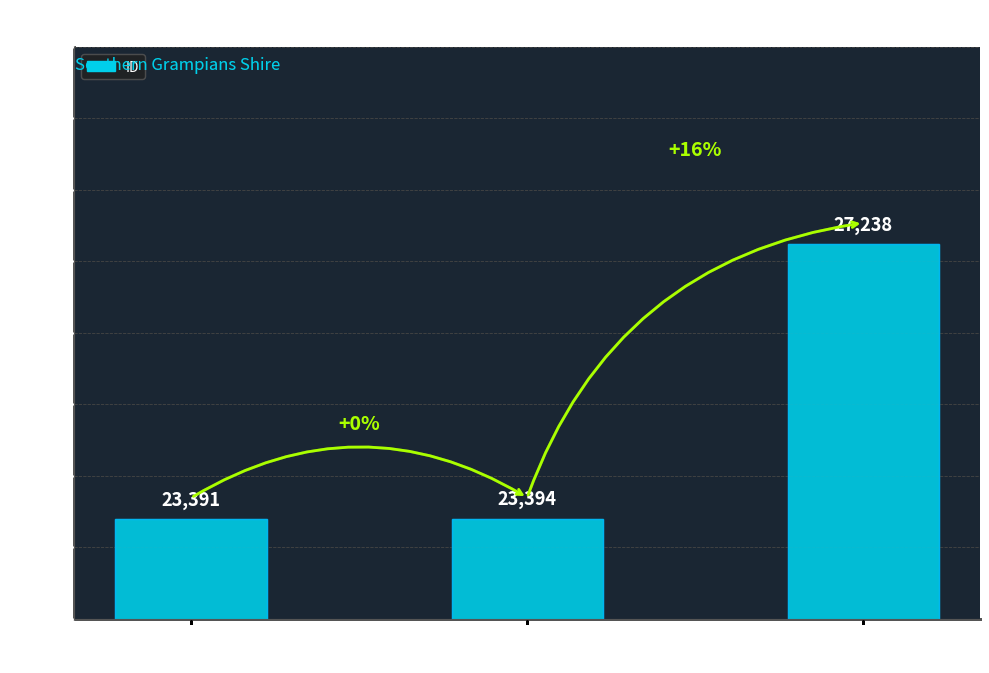

The value at MAC'S
GLENTHOMPSON HOTEL is 23394. True or false?

True